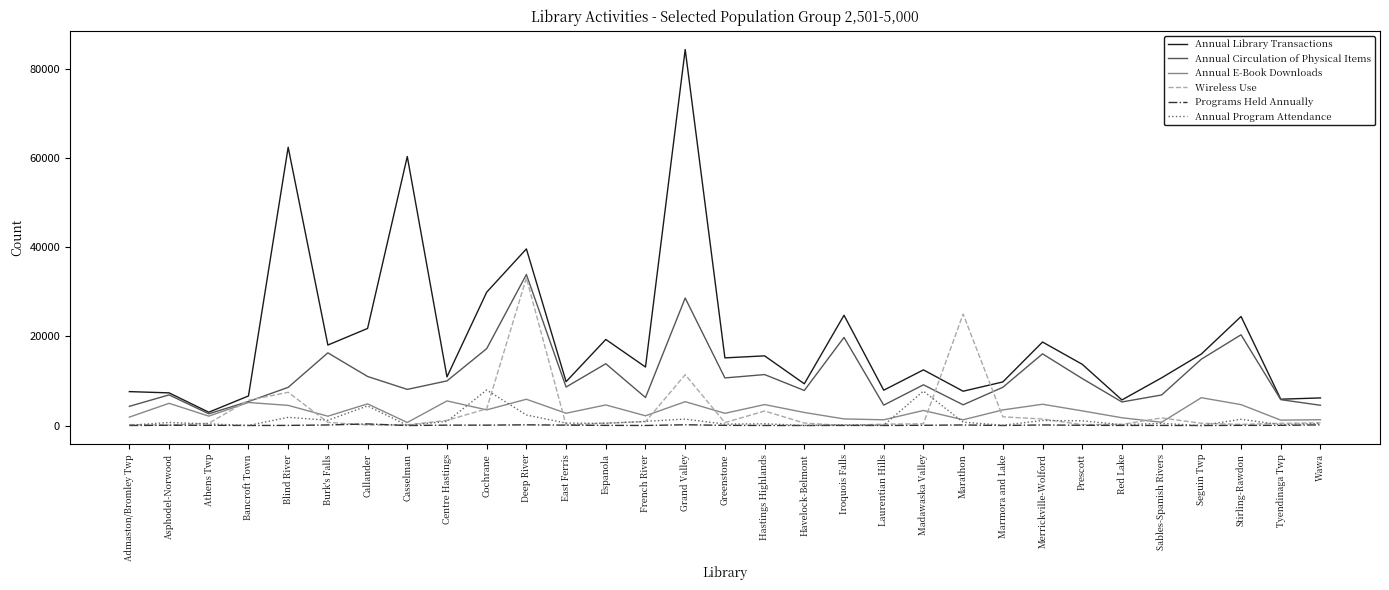

Which category has the highest value across all series?

Grand Valley